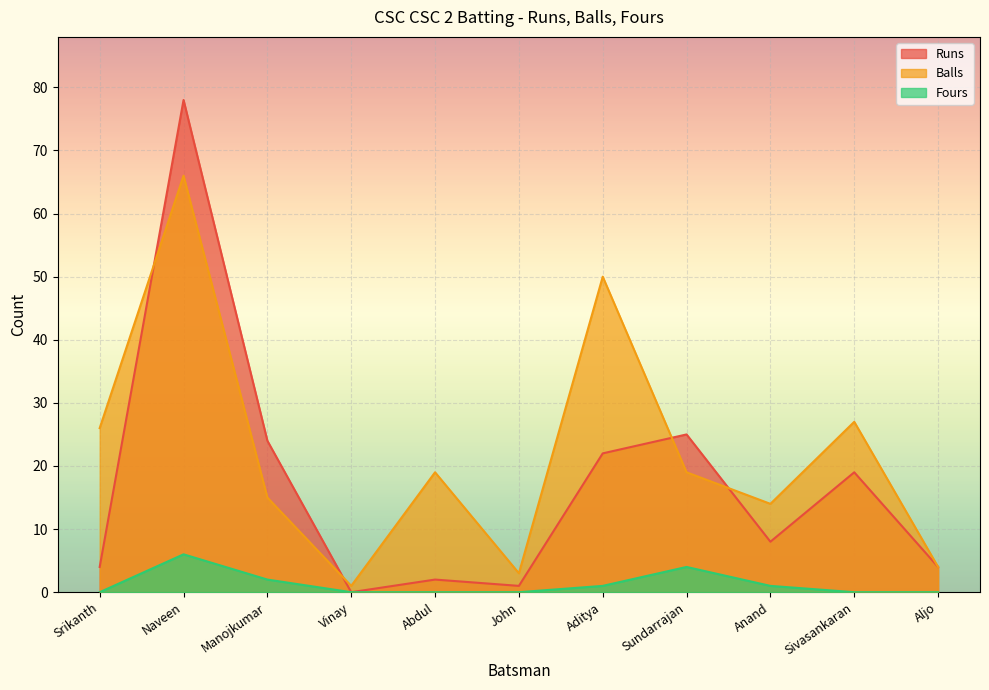

How many lines are shown in the chart?

3